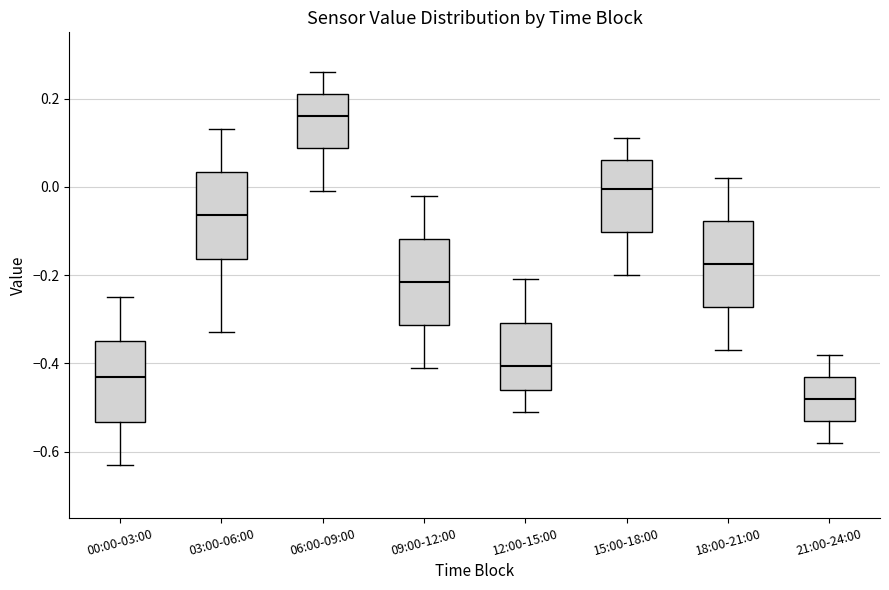

Reading left to right, read every box against the y-axis: the position of its median line, the range the box covers, and the ends of its whiskers. The values are not printed on the chart, so give them approximately, as read against the axis.

00:00-03:00: median -0.42, box -0.54 to -0.34, whiskers -0.62 to -0.24
03:00-06:00: median -0.06, box -0.16 to 0.04, whiskers -0.32 to 0.14
06:00-09:00: median 0.16, box 0.08 to 0.22, whiskers 0.00 to 0.26
09:00-12:00: median -0.22, box -0.32 to -0.12, whiskers -0.40 to -0.02
12:00-15:00: median -0.40, box -0.46 to -0.30, whiskers -0.50 to -0.20
15:00-18:00: median 0.00, box -0.10 to 0.06, whiskers -0.20 to 0.12
18:00-21:00: median -0.18, box -0.28 to -0.08, whiskers -0.36 to 0.02
21:00-24:00: median -0.48, box -0.52 to -0.42, whiskers -0.58 to -0.38